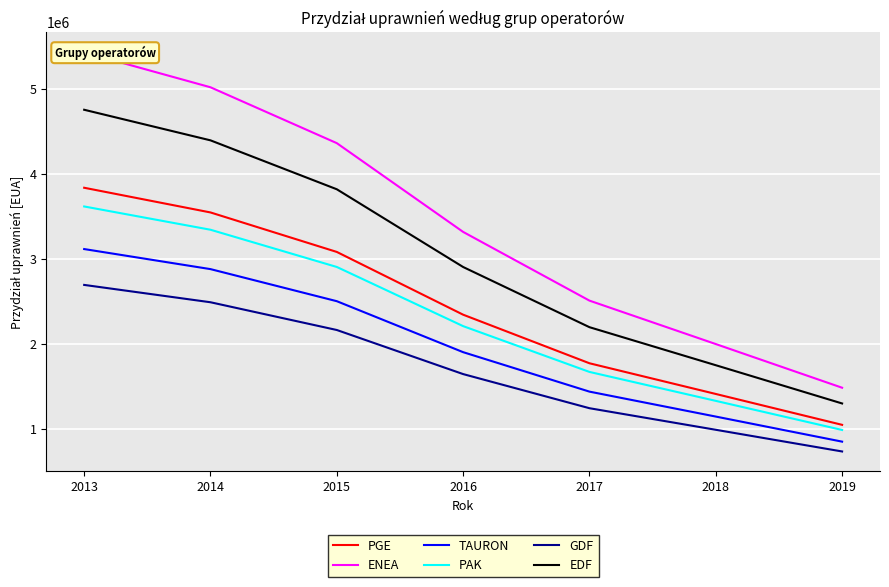

True or false: EDF and ENEA cross at least once.

False